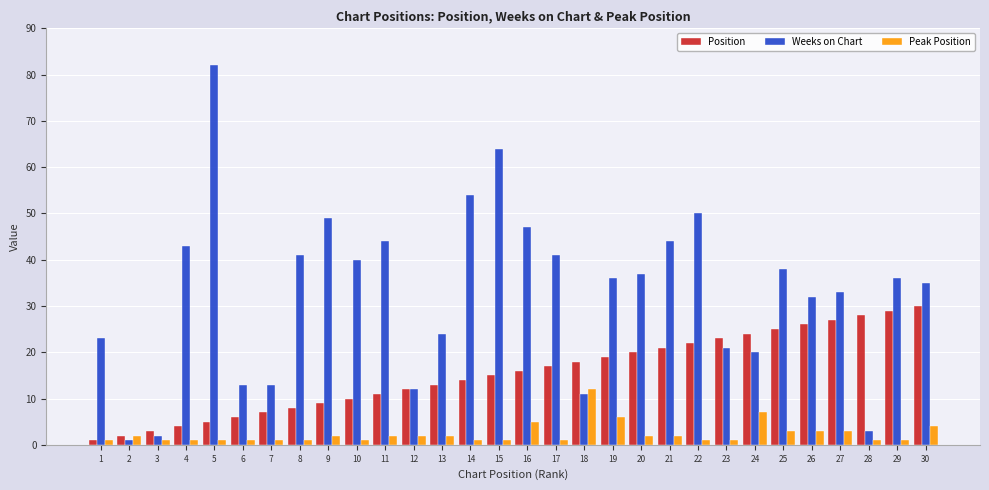

Are the bars grouped side by side (vs. stacked)?

Yes